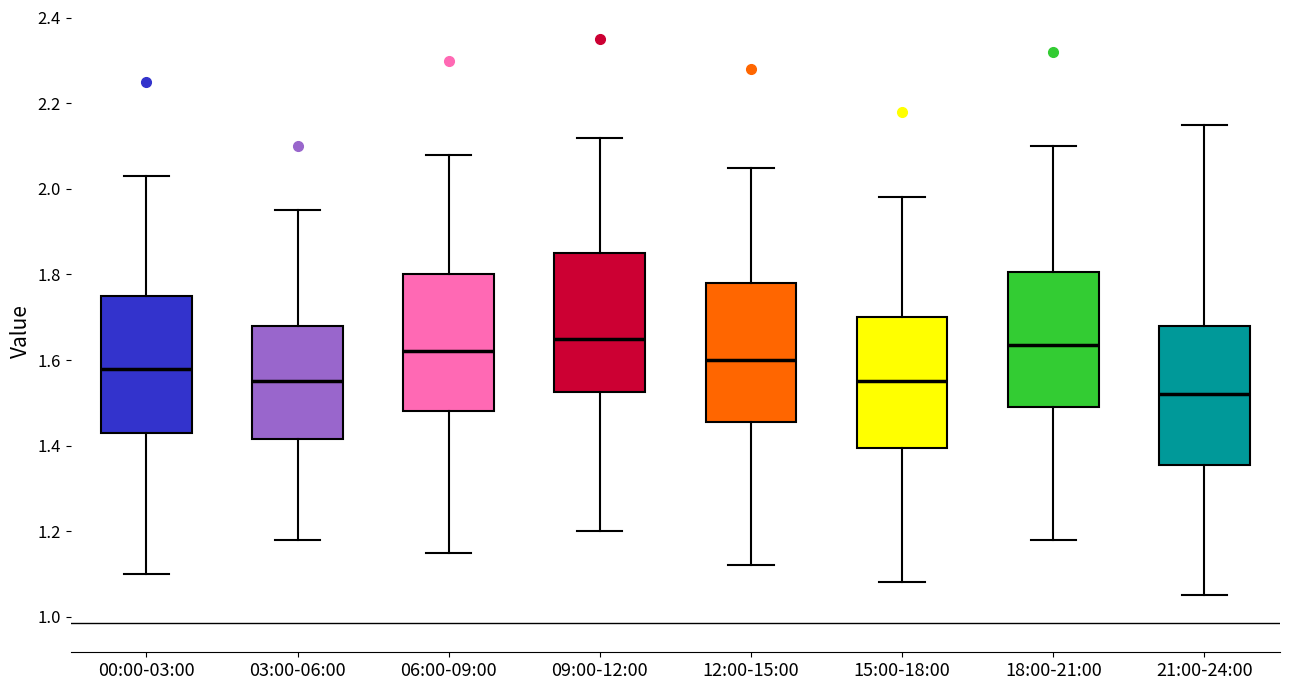

Where does the upper whisker of the box for 15:00-18:00 end on the y-axis? The values are not printed on the chart, so give them approximately, as read against the axis.

1.98